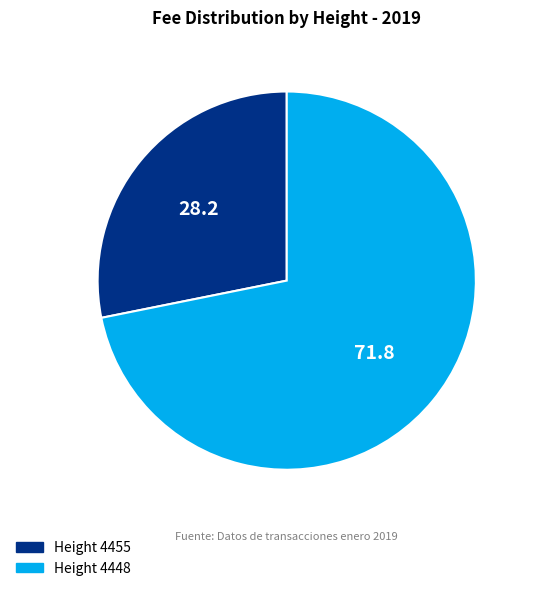

Does any single category account for the majority?

Yes